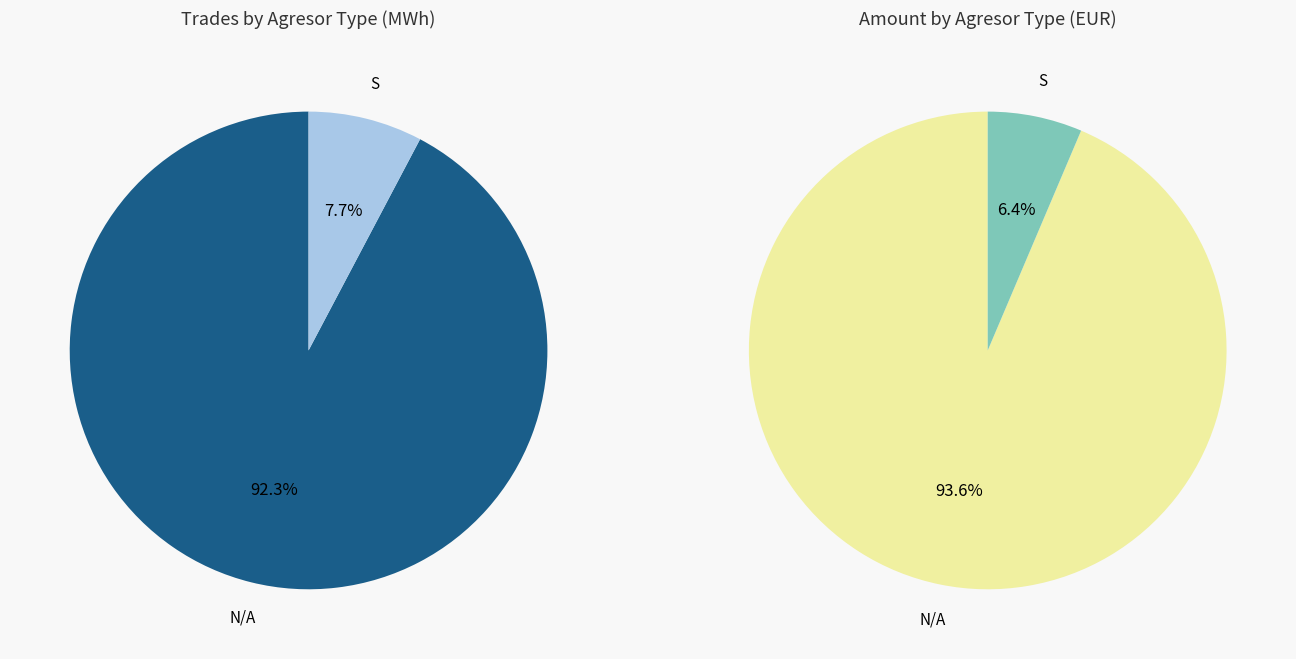

Is it true that 3 is 11% of the pie?

False